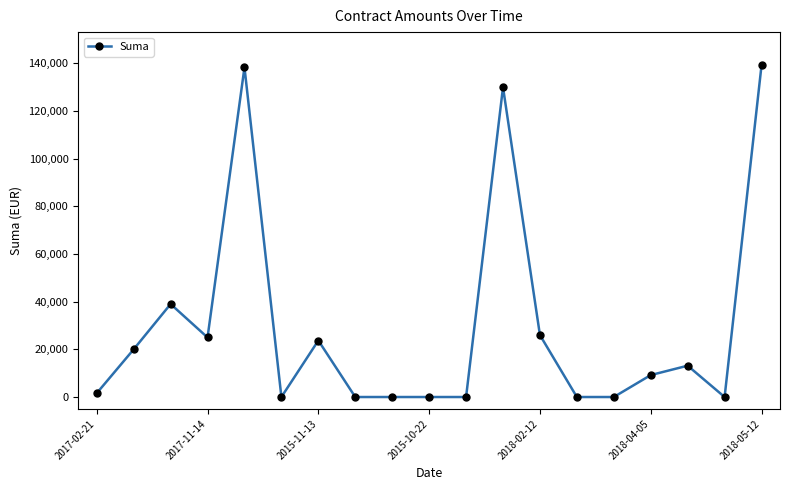

True or false: the data has more than 2 interior local peaks.

True